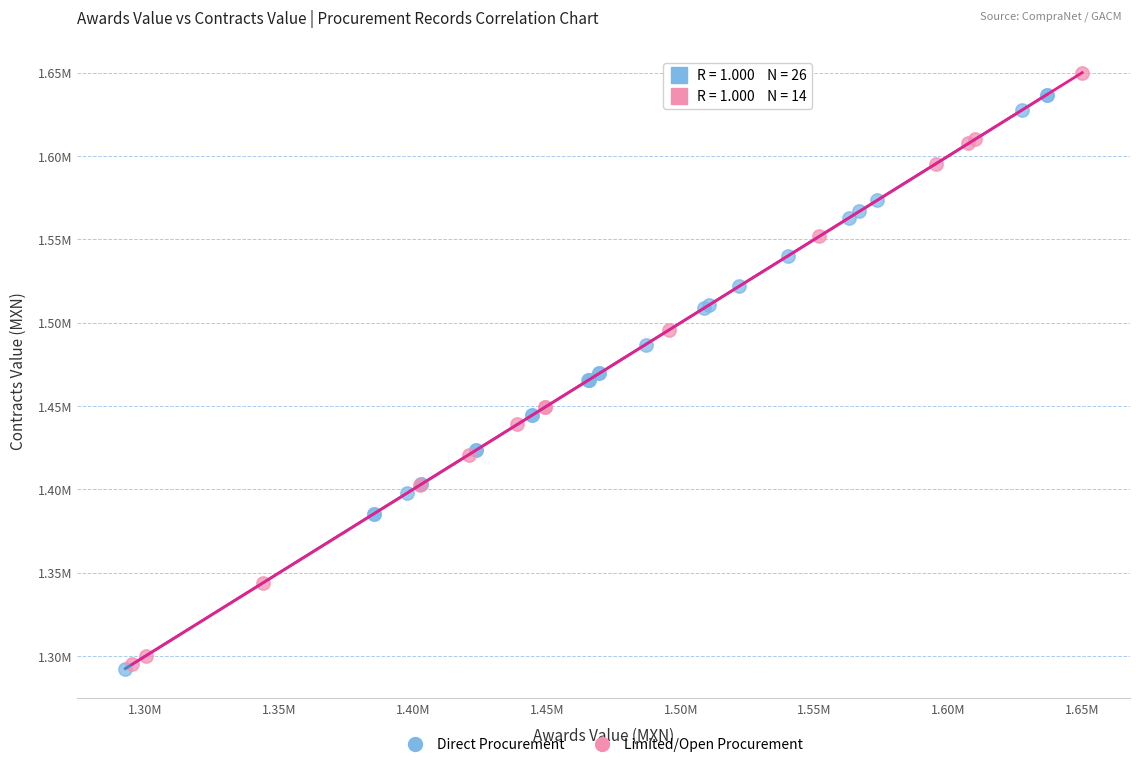

Which series reaches the maximum Y coordinate?

Limited/Open Procurement